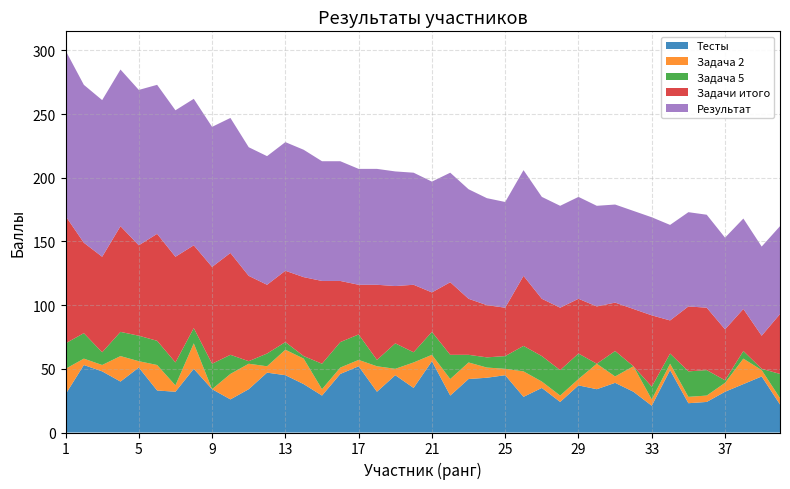

Reading right to left, extract all data points from this chart.

Тесты: 40=22	39=44	38=38	37=32	36=24	35=23	34=49	33=21	32=32	31=39	30=34	29=37	28=24	27=35	26=28	25=45	24=43	23=42	22=29	21=56	20=35	19=45	18=32	17=52	16=46	15=29	14=38	13=45	12=47	11=34	10=26	9=34	8=50	7=32	6=33	5=51	4=40	3=48	2=53	1=30
Задача 2: 40=5	39=5	38=20	37=7	36=5	35=5	34=5	33=5	32=20	31=5	30=20	29=5	28=5	27=5	26=20	25=5	24=8	23=13	22=13	21=5	20=20	19=5	18=20	17=5	16=5	15=5	14=20	13=20	12=5	11=20	10=20	9=0	8=20	7=5	6=20	5=5	4=20	3=5	2=5	1=20
Задача 5: 40=19	39=1	38=6	37=2	36=20	35=20	34=8	33=10	32=0	31=20	30=0	29=20	28=20	27=20	26=20	25=10	24=8	23=6	22=19	21=18	20=8	19=20	18=5	17=20	16=20	15=20	14=2	13=6	12=10	11=2	10=15	9=20	8=12	7=18	6=19	5=20	4=19	3=10	2=20	1=20
Задачи итого: 40=47	39=26	38=33	37=40	36=49	35=51	34=26	33=56	32=45	31=38	30=45	29=43	28=49	27=45	26=55	25=38	24=41	23=44	22=57	21=31	20=53	19=45	18=59	17=39	16=48	15=65	14=62	13=56	12=54	11=67	10=80	9=76	8=65	7=83	6=84	5=71	4=83	3=75	2=71	1=100
Результат: 40=69	39=70	38=71	37=72	36=73	35=74	34=75	33=77	32=77	31=77	30=79	29=80	28=80	27=80	26=83	25=83	24=84	23=86	22=86	21=87	20=88	19=90	18=91	17=91	16=94	15=94	14=100	13=101	12=101	11=101	10=106	9=110	8=115	7=115	6=117	5=122	4=123	3=123	2=124	1=130